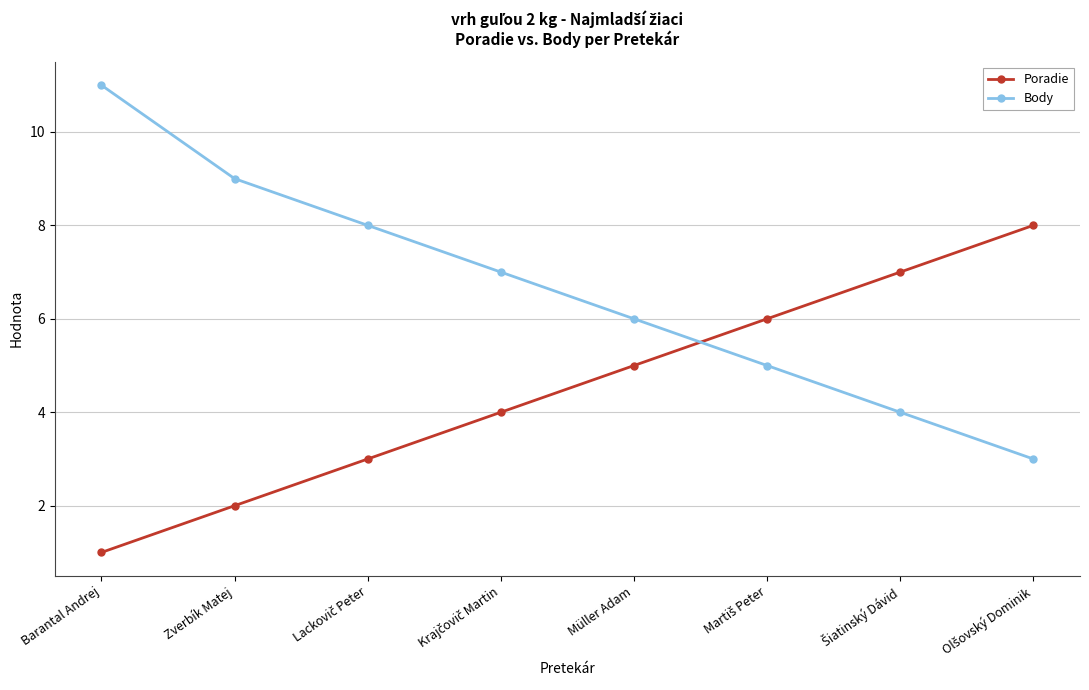

Which series has the widest spread of values?

Body